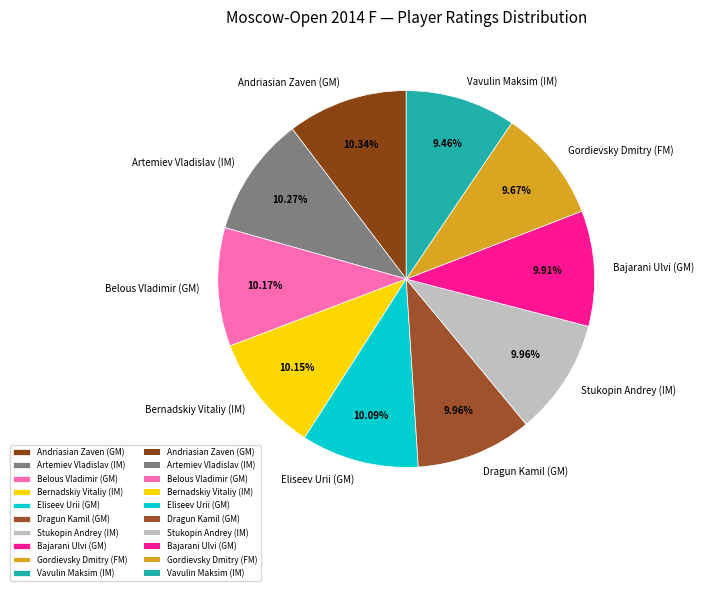

To the nearest percent, what percentage of the pie is Artemiev Vladislav (IM)?

10%